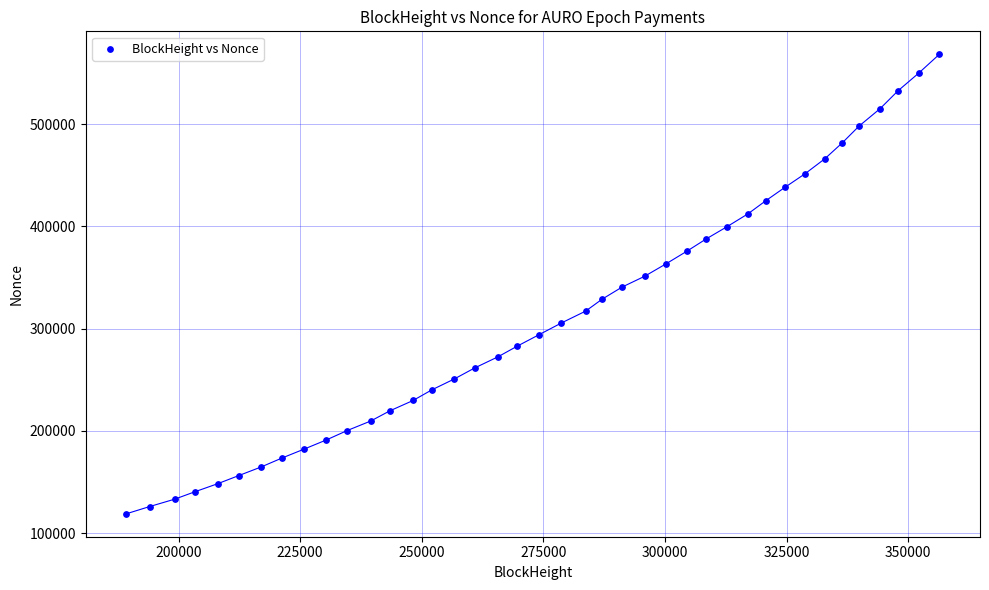

What is the range of X values (max minus min)?

167099